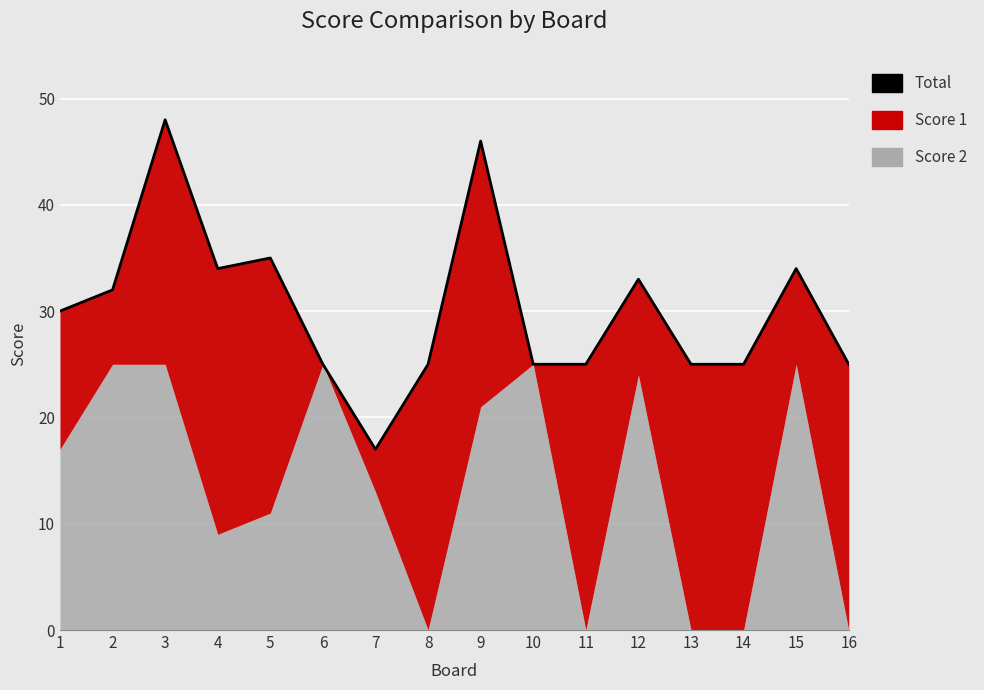

Which label corresponds to the largest value in the chart?

3